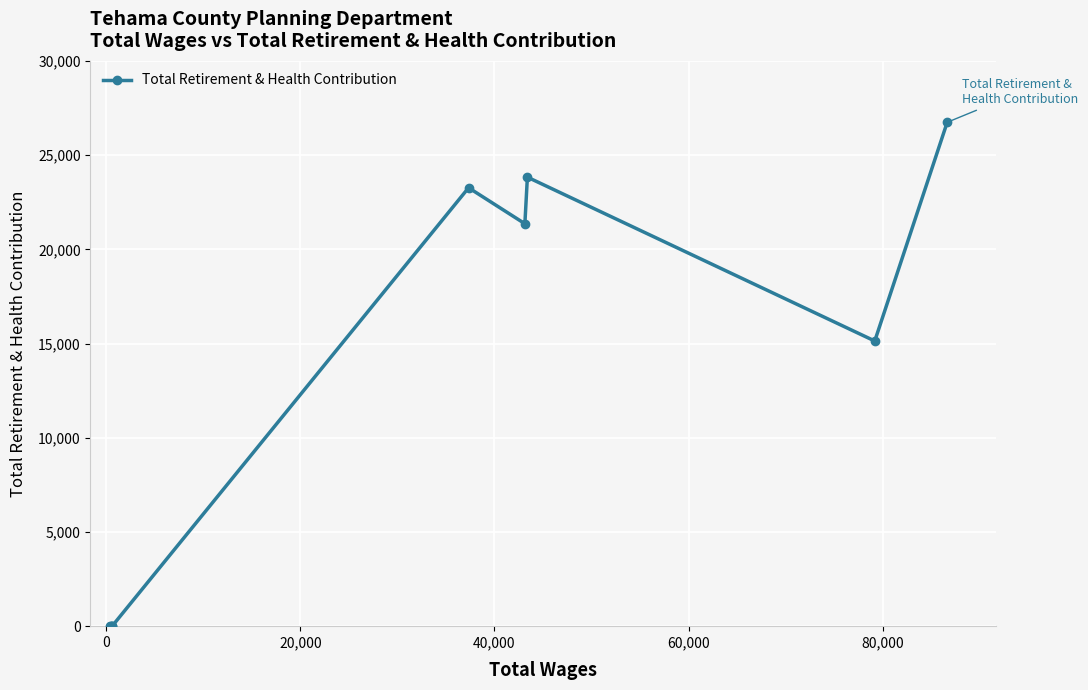

How many values are below 15134?

4